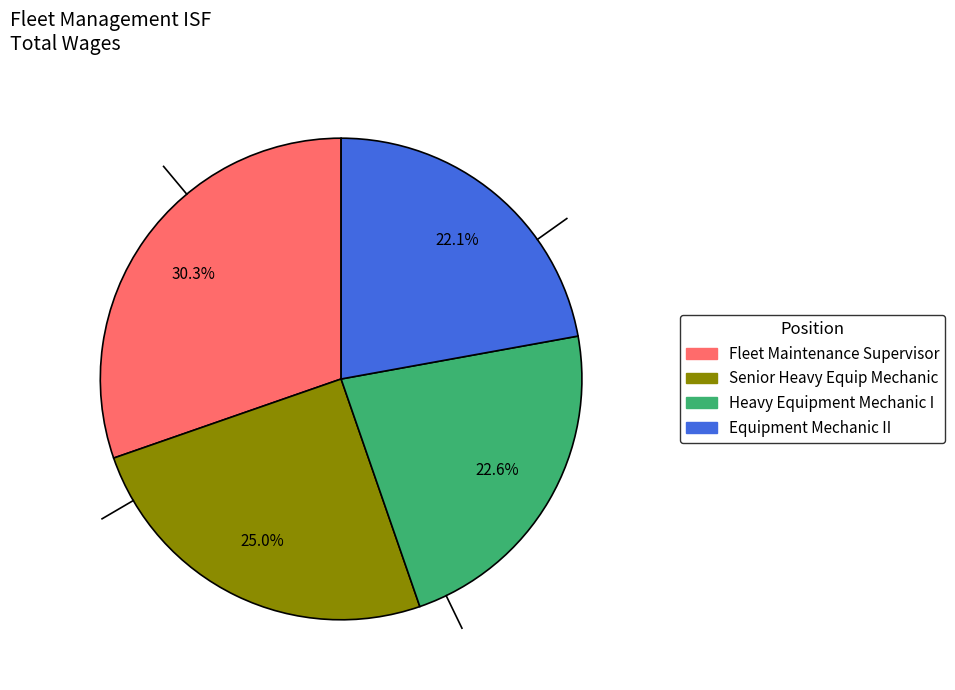

What is the ratio of the value at Fleet Maintenance Supervisor to the value at Heavy Equipment Mechanic I?

1.3